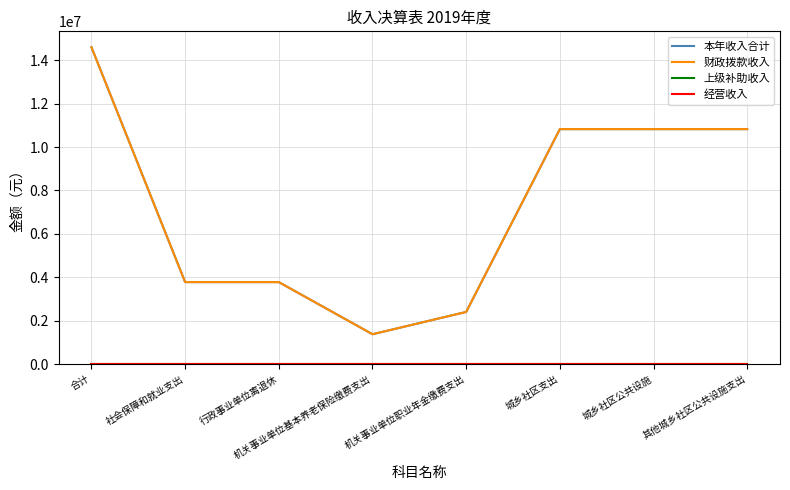

Where is 上级补助收入 nearest to the value 0?

合计